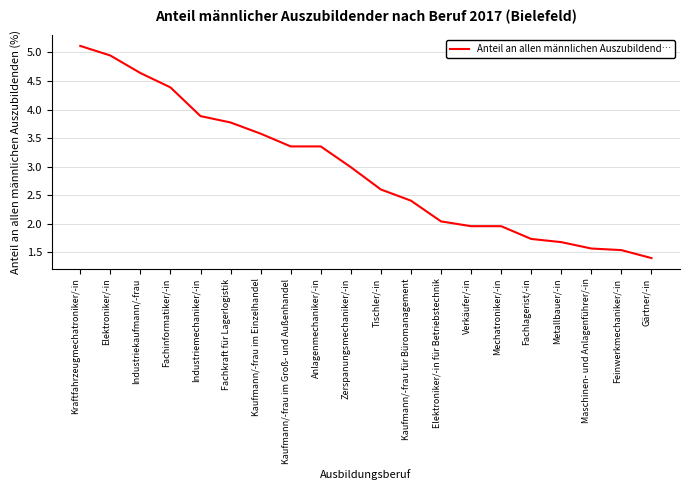

What position from the right is Elektroniker/-in?

19